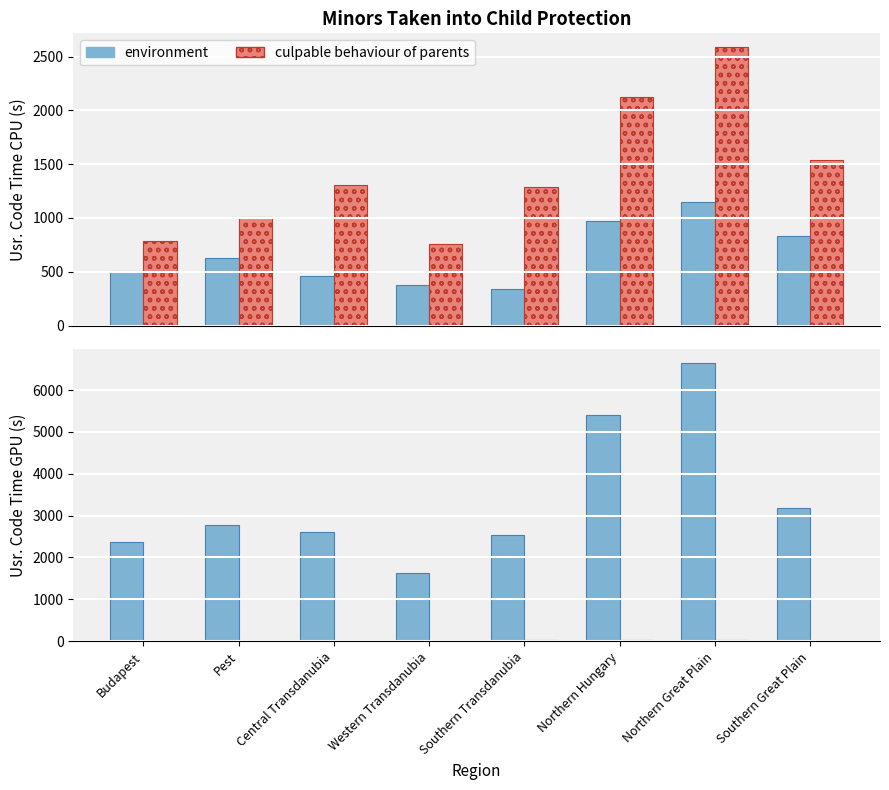

Read the environment value at Southern Transdanubia.

2532.0